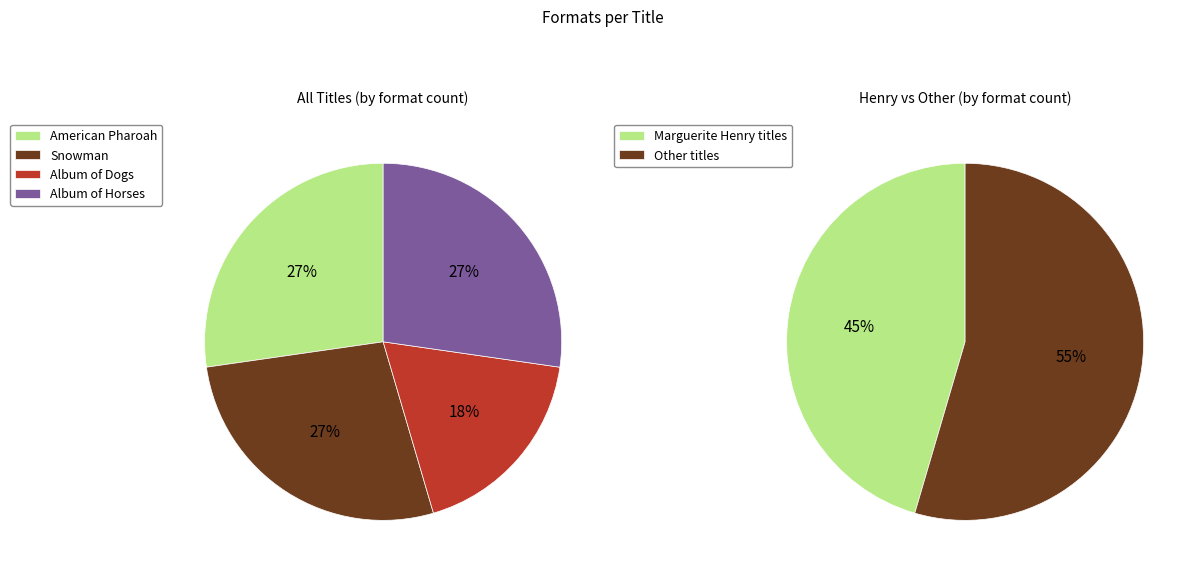

To the nearest percent, what is the average slice percentage?

25%